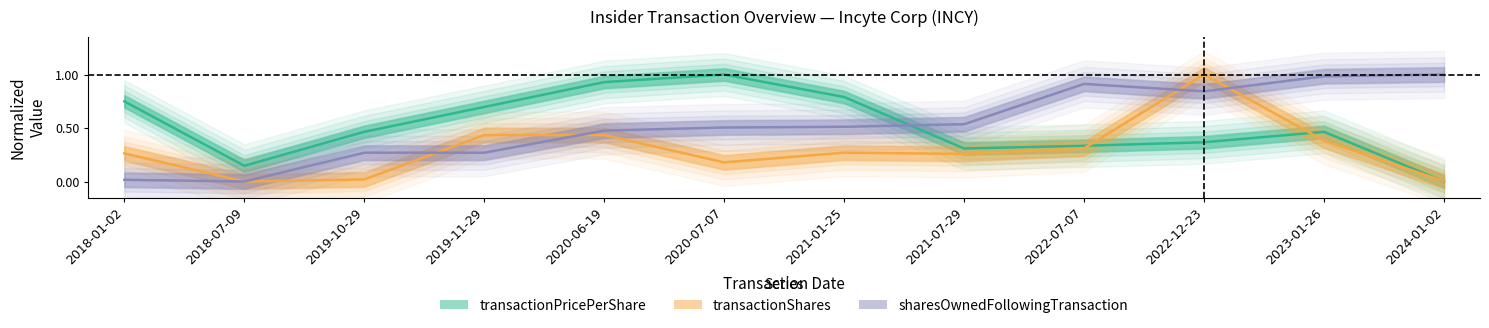

At which category does the chart reach its peak across all series?

2020-07-07